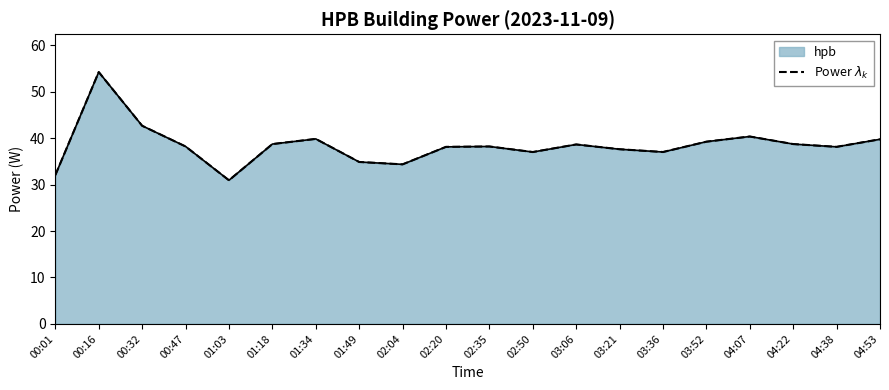

How many data points are less than 38?

7